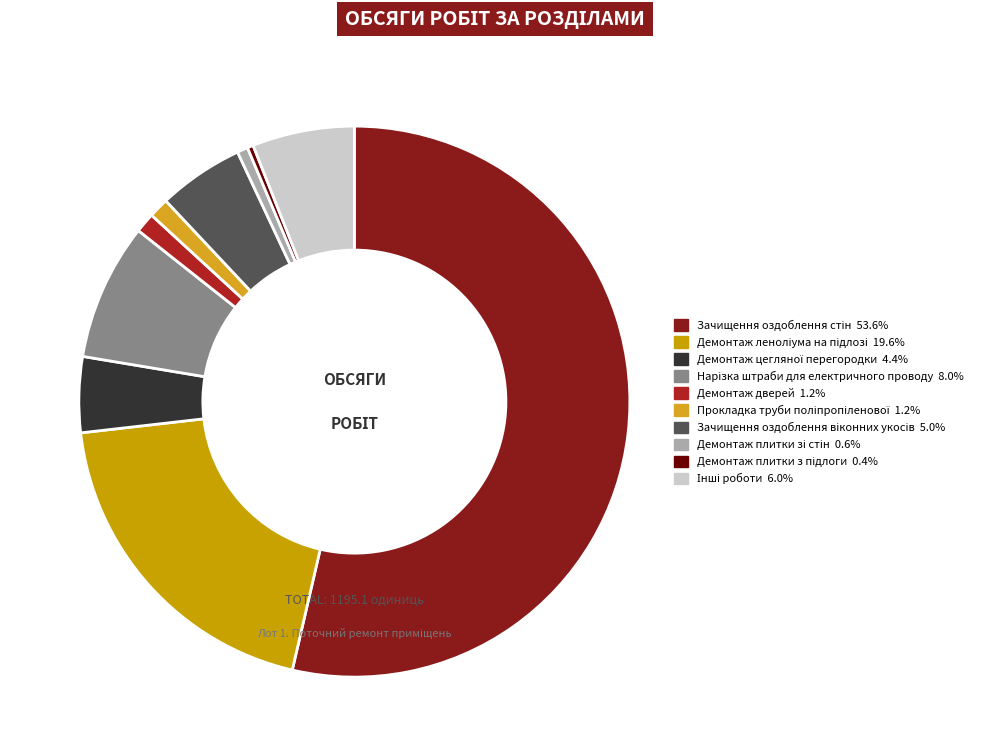

Which category has the smallest portion of the pie?

Демонтаж плитки з підлоги